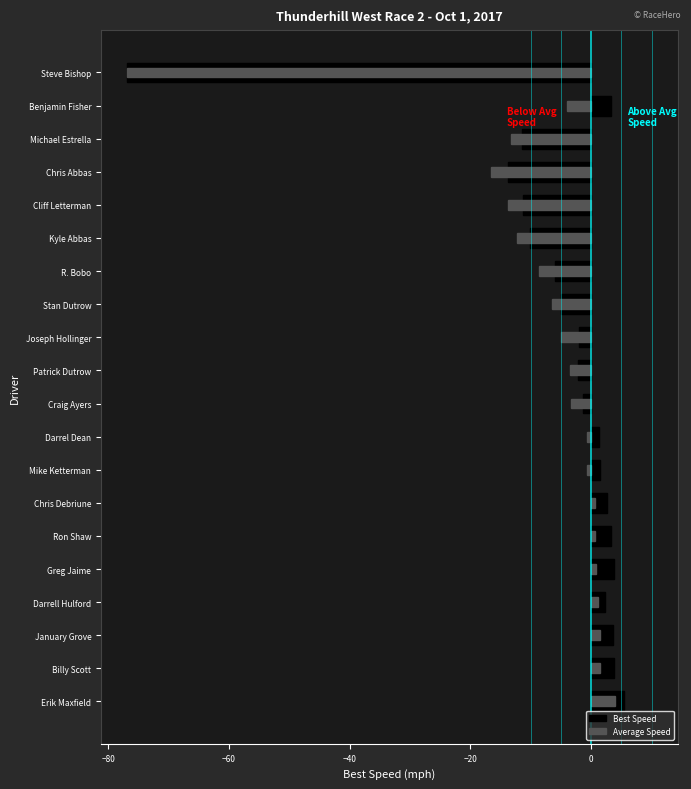

How many bars are there in each group?

2